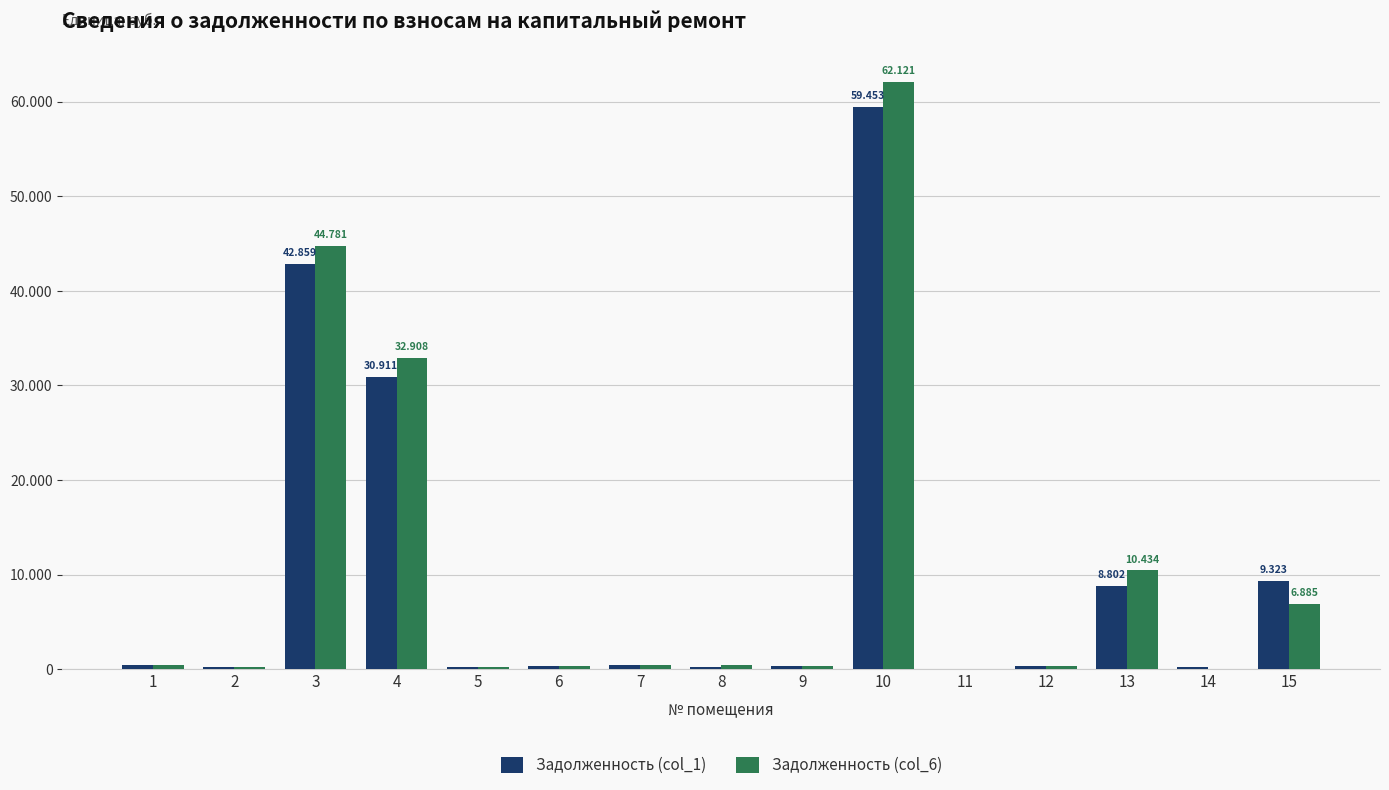

What are all the series names shown in the legend?

Задолженность (col_1), Задолженность (col_6)